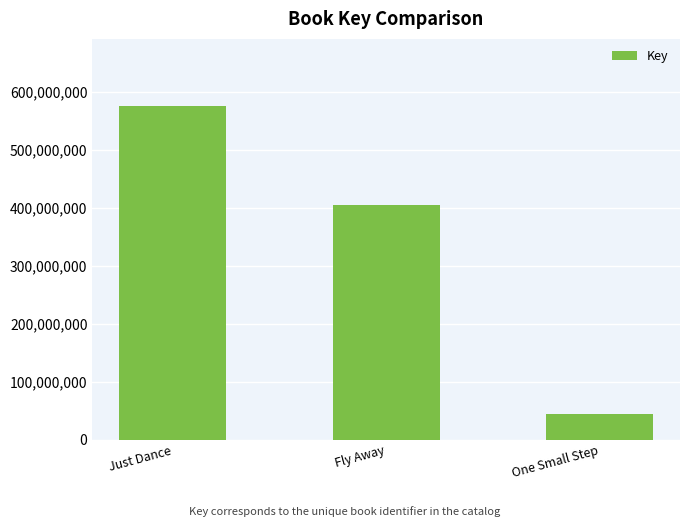

What is the change in value from Just Dance to One Small Step?

-532453938